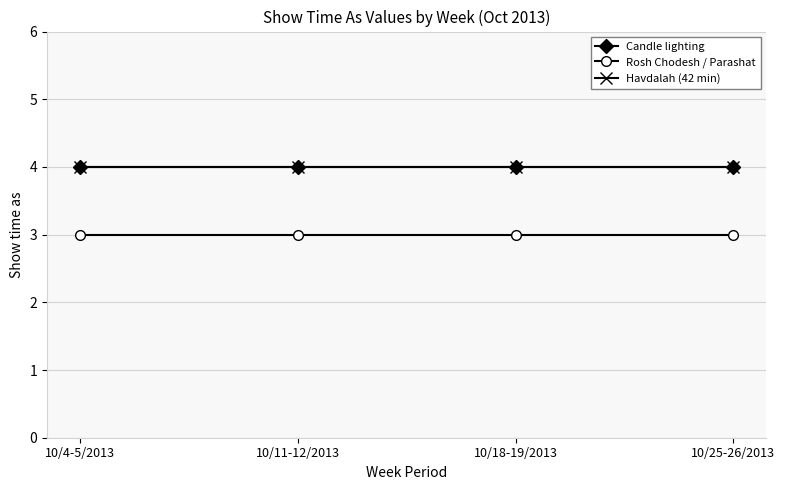

Is this an area chart (filled region under the line)?

No